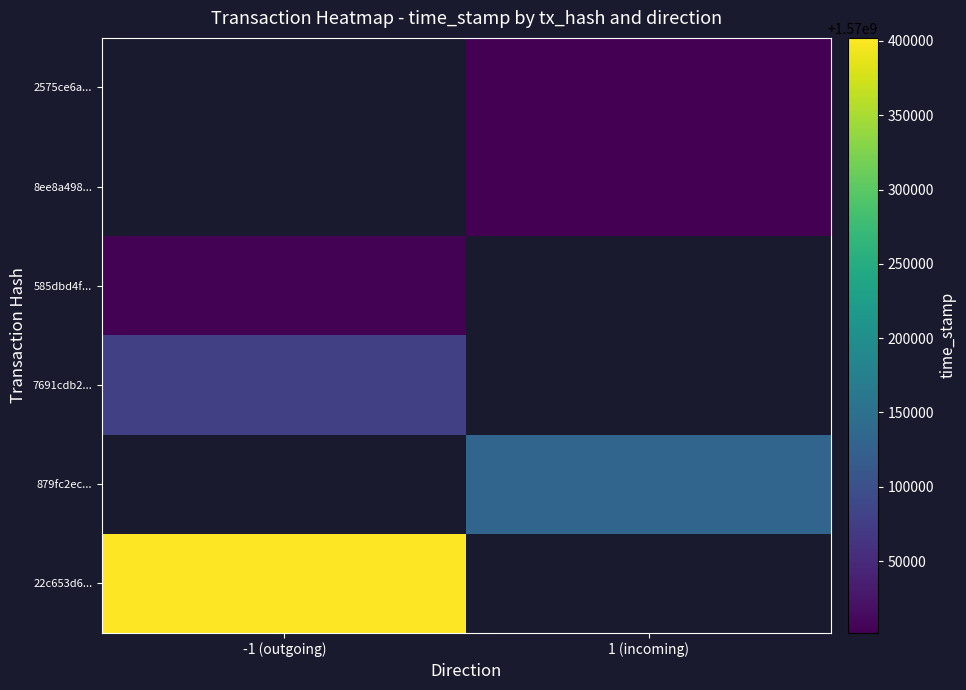

How many data points does each series have?

2